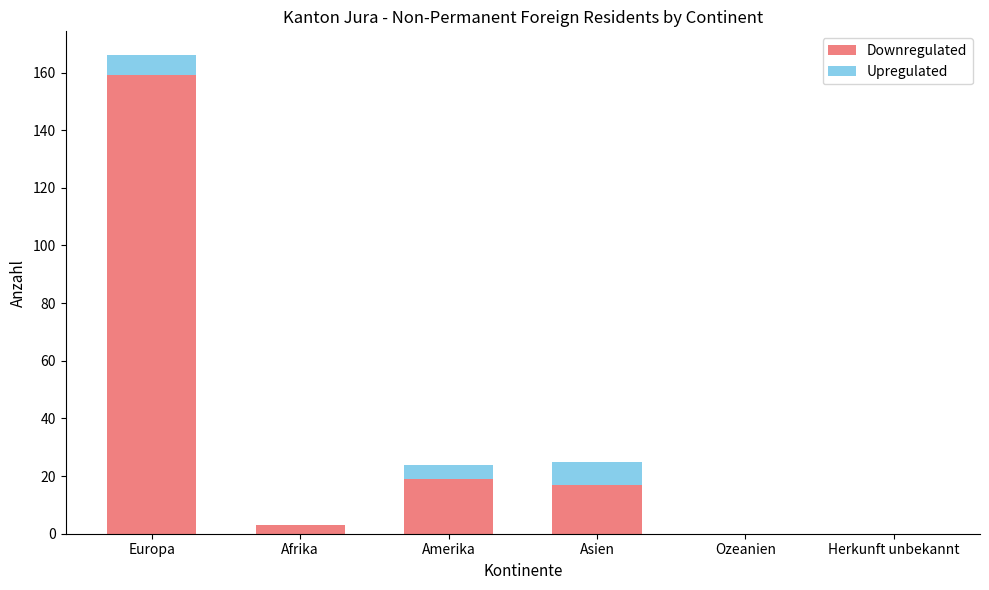

At which category is the sum across all series the highest?

Europa